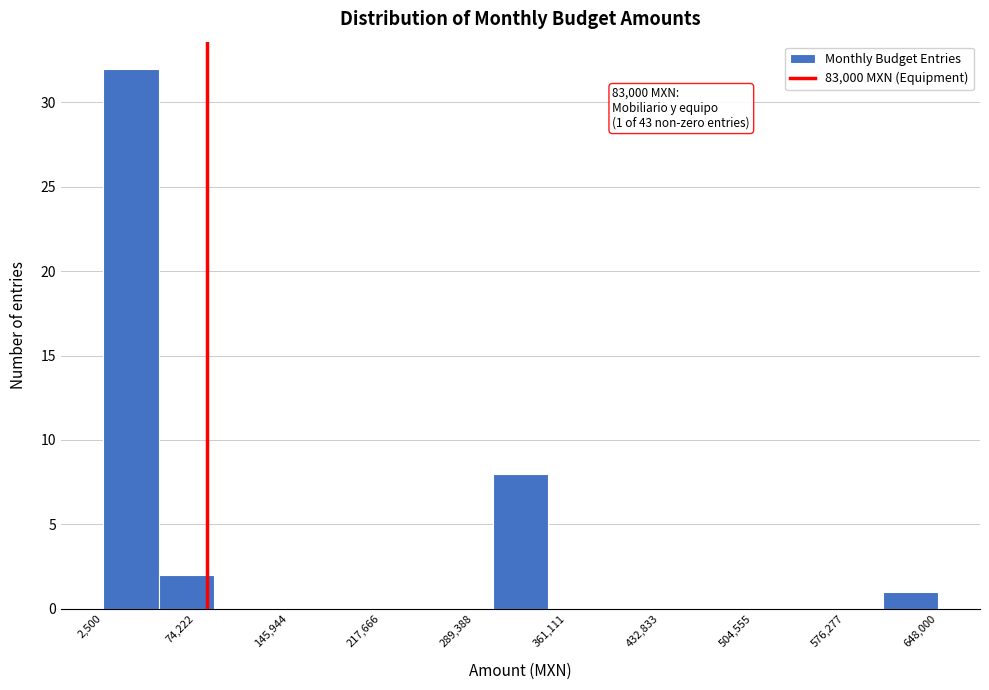

Over which range of the x-axis is the bar tallest?

0 to 50000